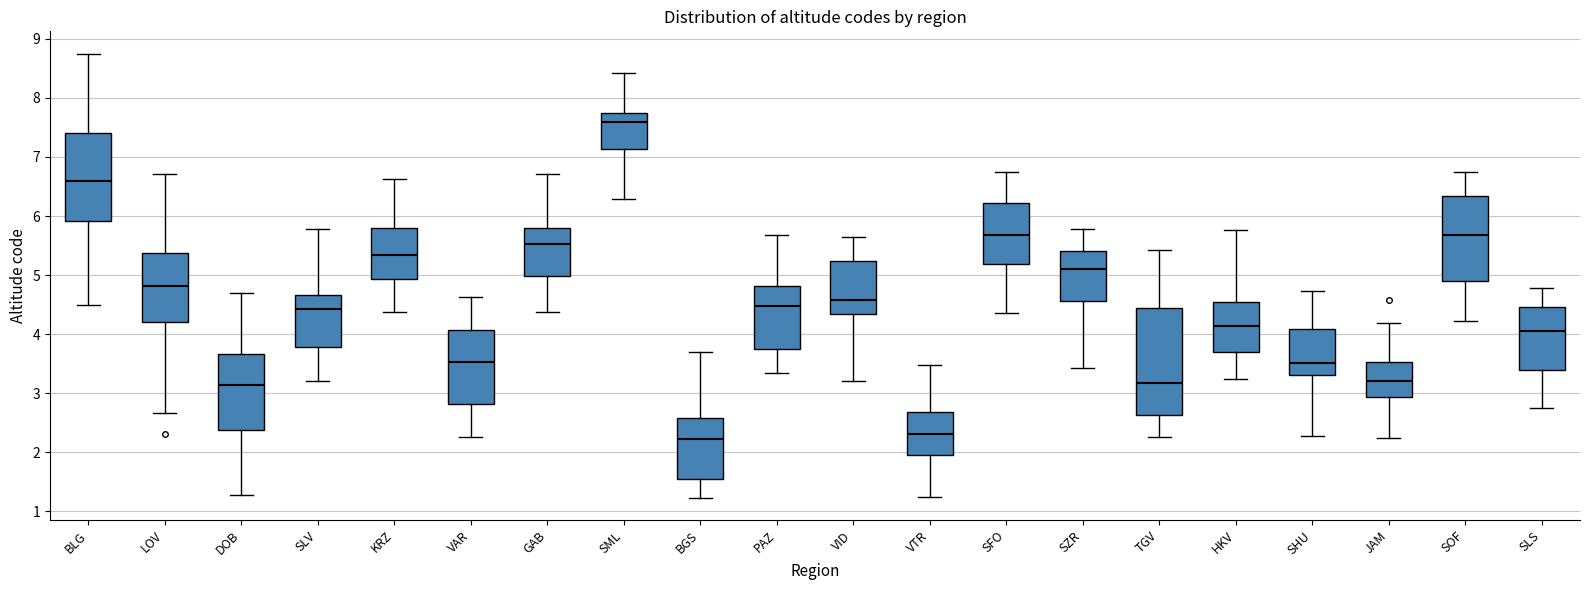

Which box is the tallest, from its lower edge to its upper edge?

TGV